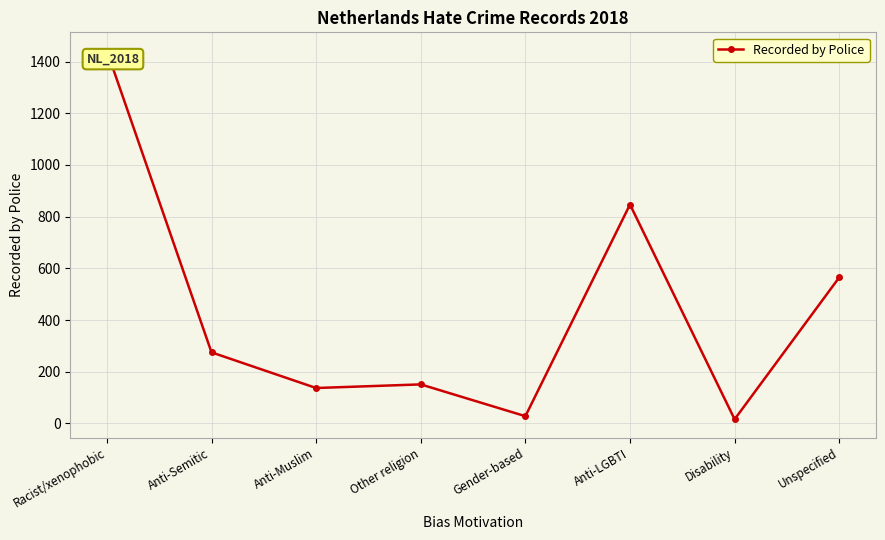

What is the minimum value shown in the chart?

16